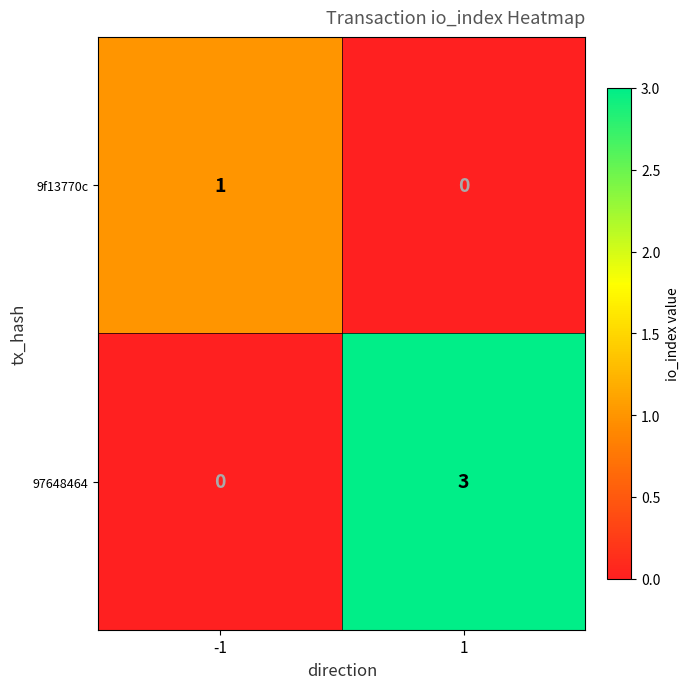

At -1, list the series in order from smallest to largest.

97648464, 9f13770c